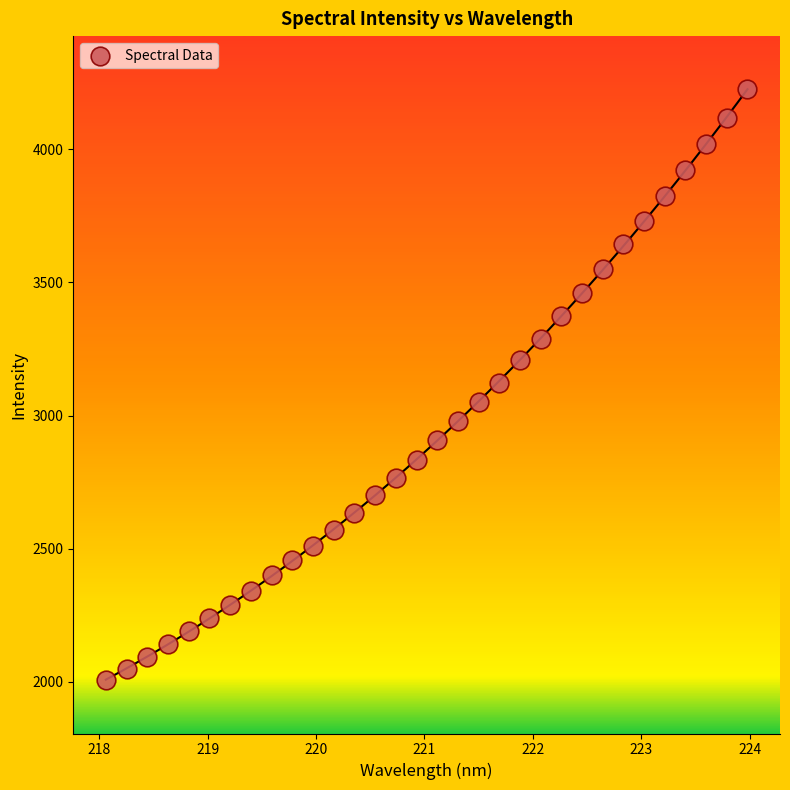

What is the range of X values (max minus min)?

5.9